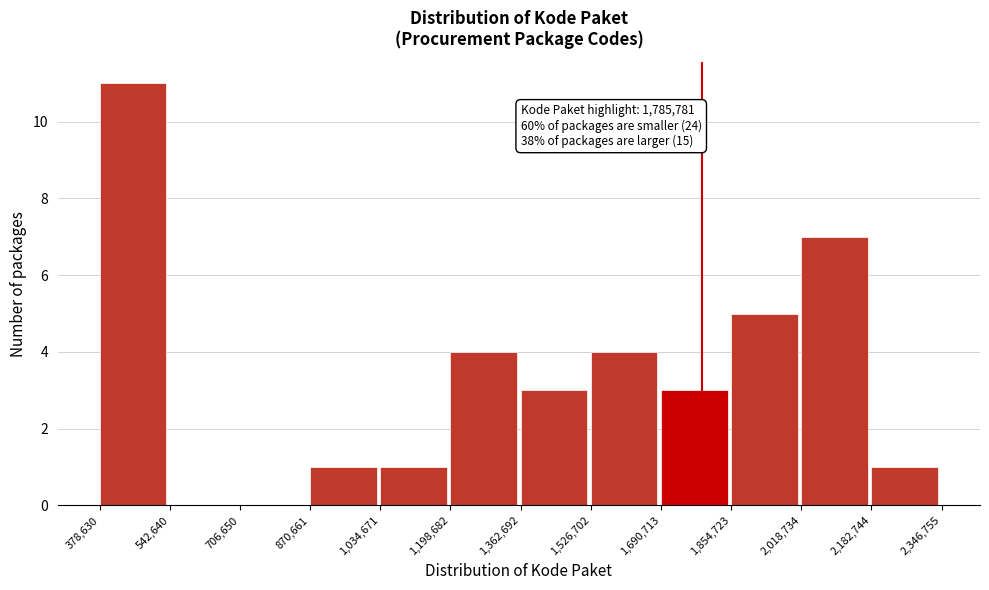

Over which range of the x-axis is the bar tallest?

378,630 to 542,640